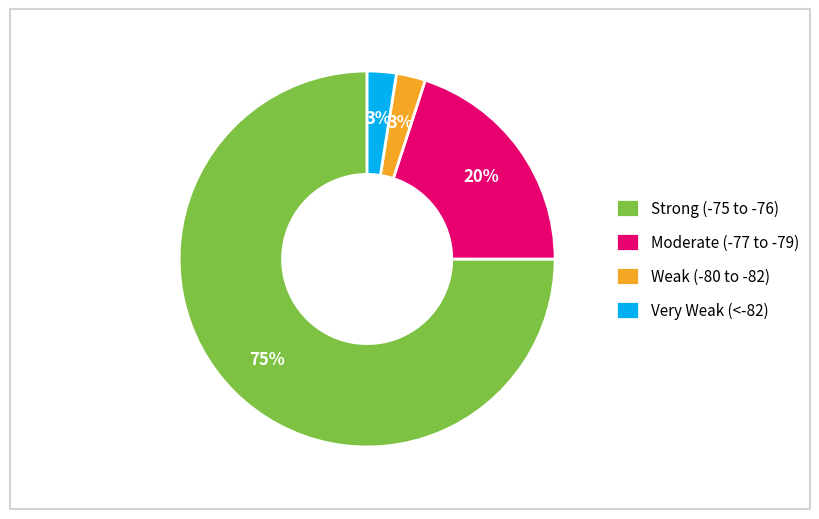

To the nearest percent, what portion does Very Weak (<-82) represent?

3%